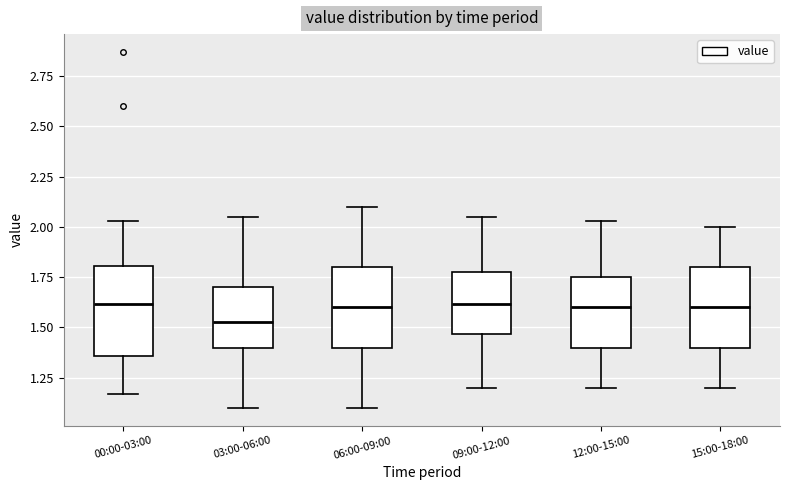

Where does the median line of the box for 00:00-03:00 sit on the y-axis? The values are not printed on the chart, so give them approximately, as read against the axis.

1.60